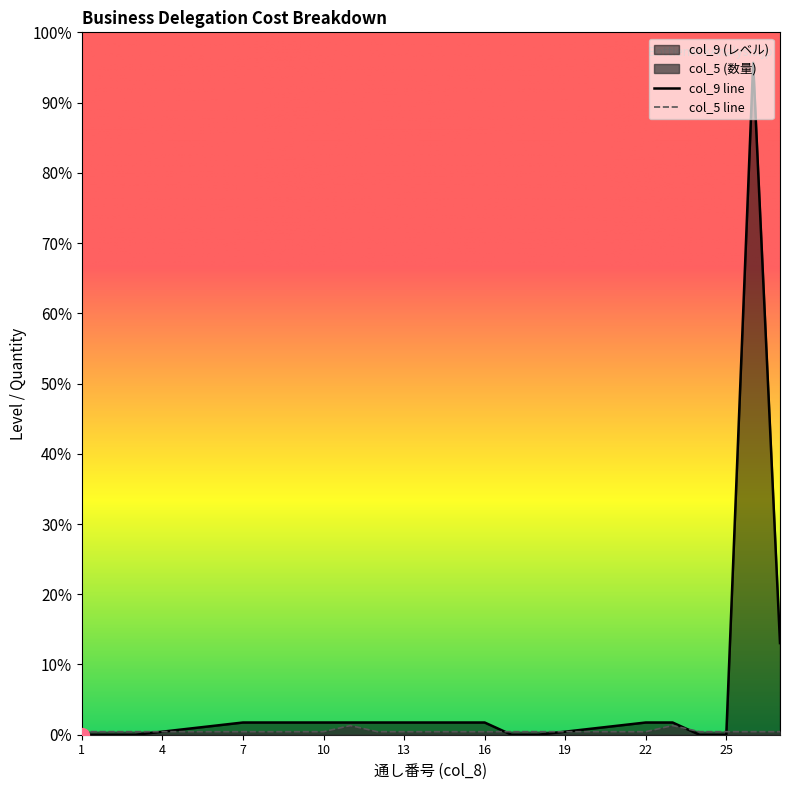

At which category does the chart reach its minimum across all series?

1